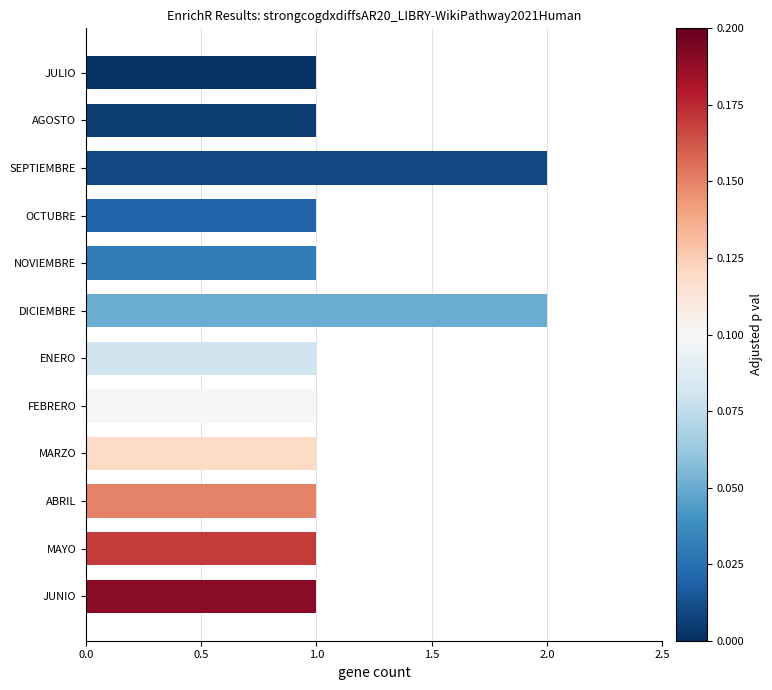

What is the label of the 3rd bar from the top?

SEPTIEMBRE